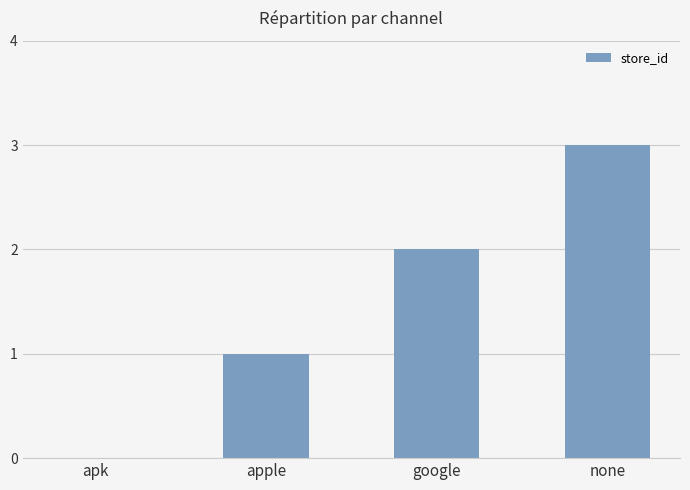

What is the sum of all values?

6